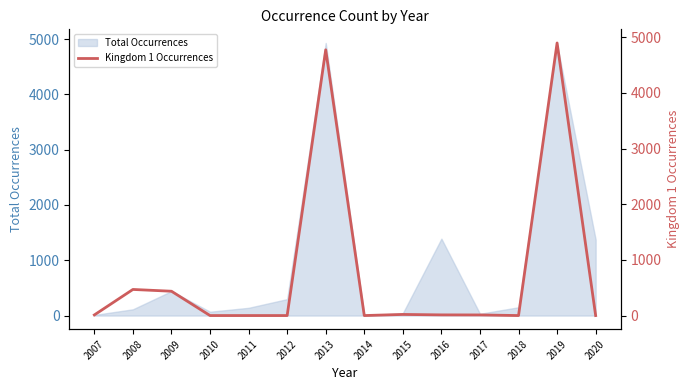

Is it true that Total Occurrences equals 1375 at 2020?

True